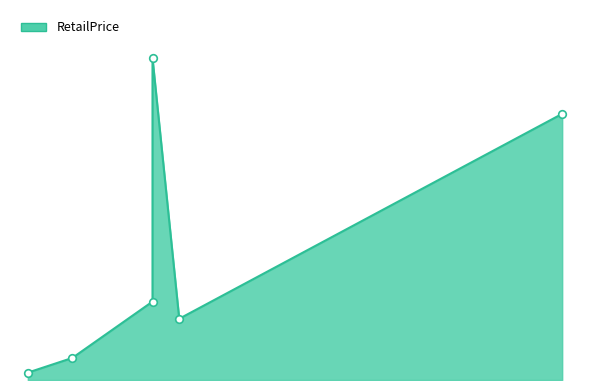

What is the change in value from Computer Software -> Games to Home Audio & Theater -> Speakers?

+2119.7